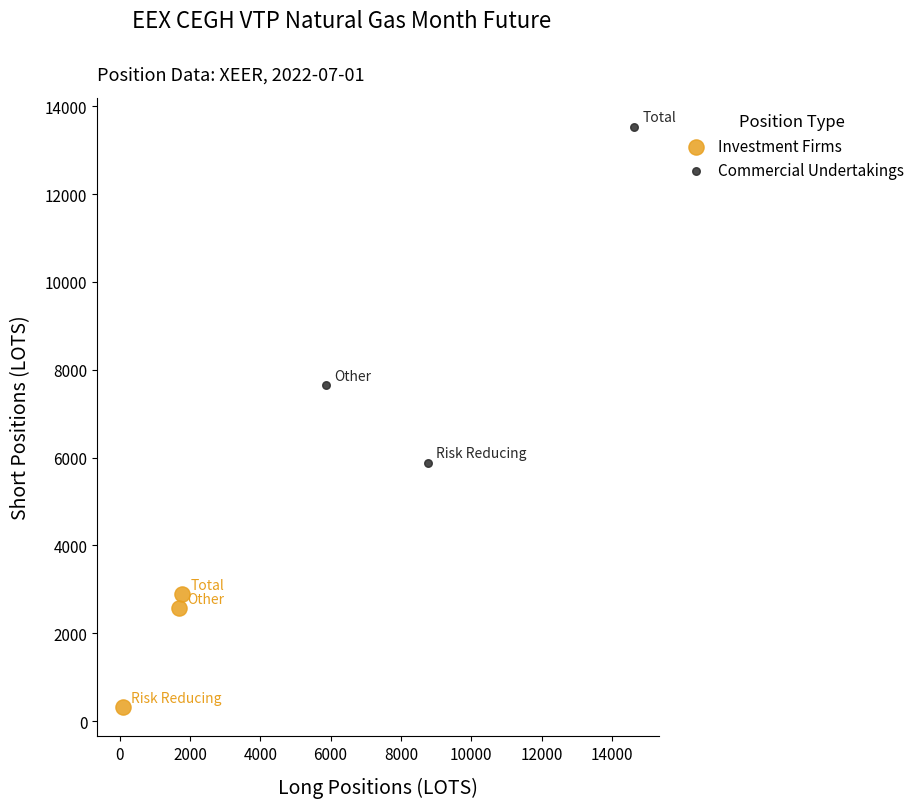

Which series contains the highest Y value?

Commercial Undertakings